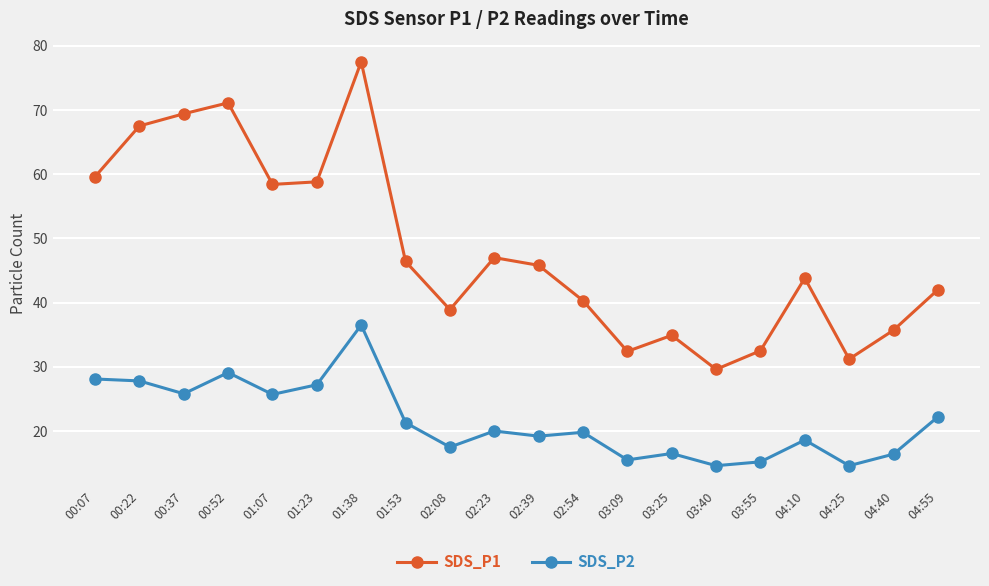

The value of SDS_P2 at 01:23 is 27.2. True or false?

True